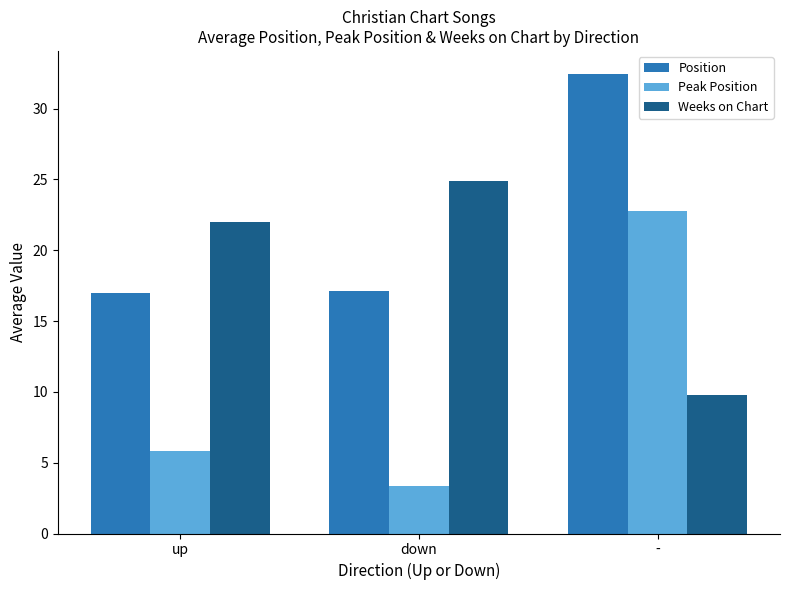

Is it true that Weeks on Chart equals 24.9 at down?

True